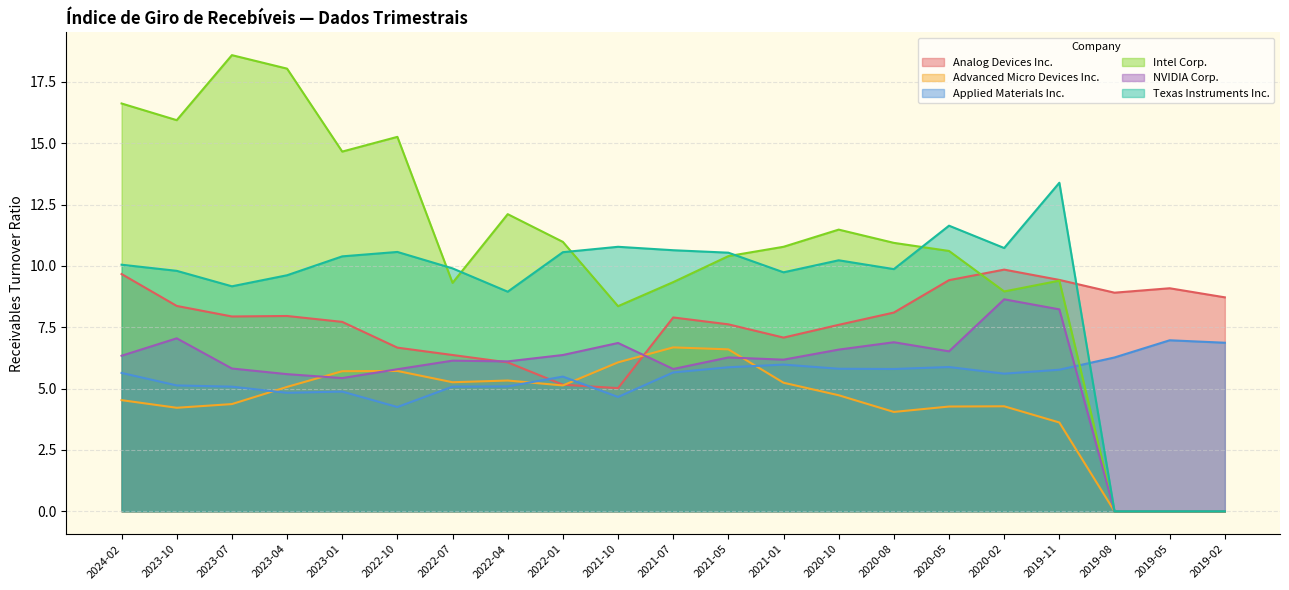

True or false: Texas Instruments Inc. has more than 0 interior local peaks.

True